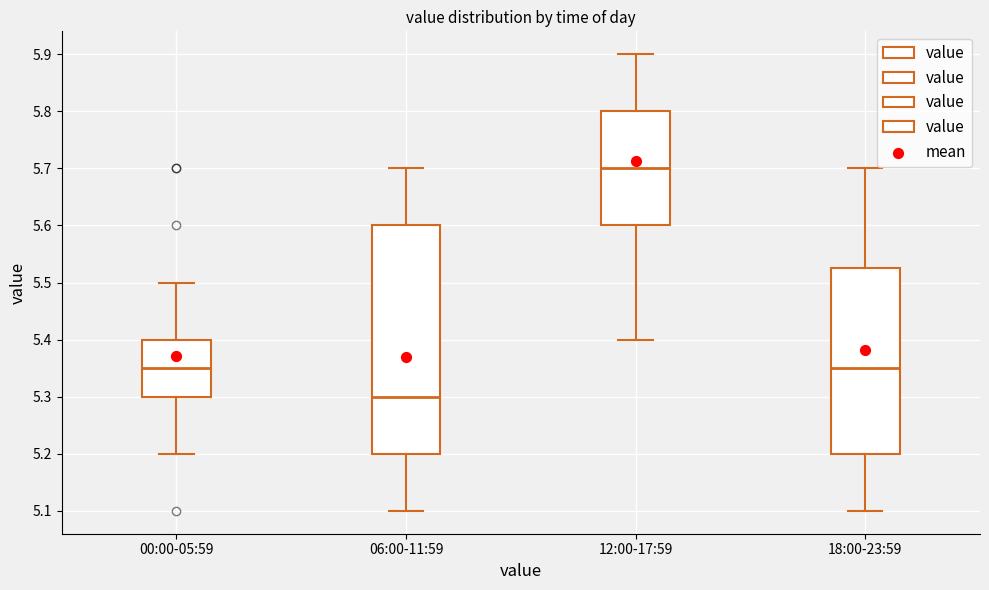

Reading left to right, read every box against the y-axis: the position of its median line, the range the box covers, and the ends of its whiskers. The values are not printed on the chart, so give them approximately, as read against the axis.

00:00-05:59: median 5.35, box 5.30 to 5.40, whiskers 5.20 to 5.50
06:00-11:59: median 5.30, box 5.20 to 5.60, whiskers 5.10 to 5.70
12:00-17:59: median 5.70, box 5.60 to 5.80, whiskers 5.40 to 5.90
18:00-23:59: median 5.35, box 5.20 to 5.53, whiskers 5.10 to 5.70